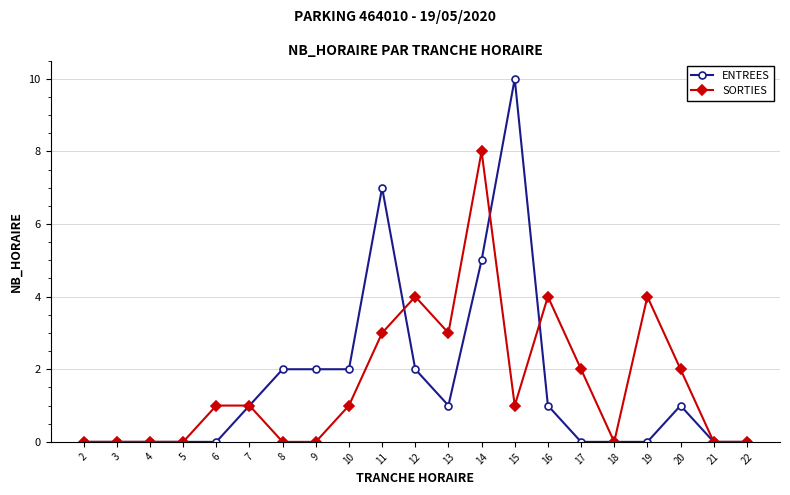

Is the value of ENTREES at 15 greater than the value of SORTIES at 6?

Yes